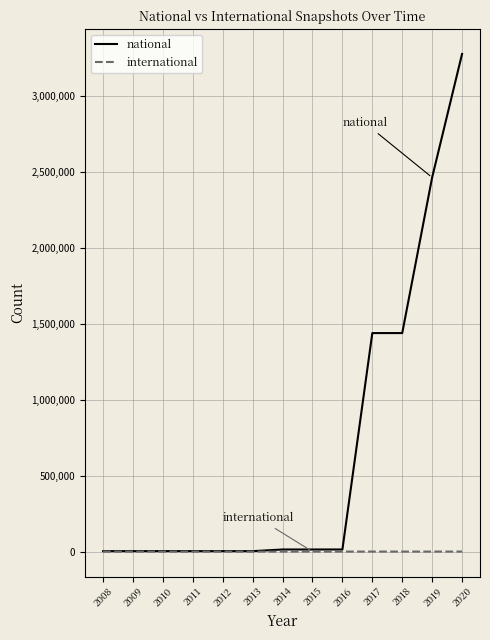

Between 2008 and 2020, which series saw the biggest shift?

national